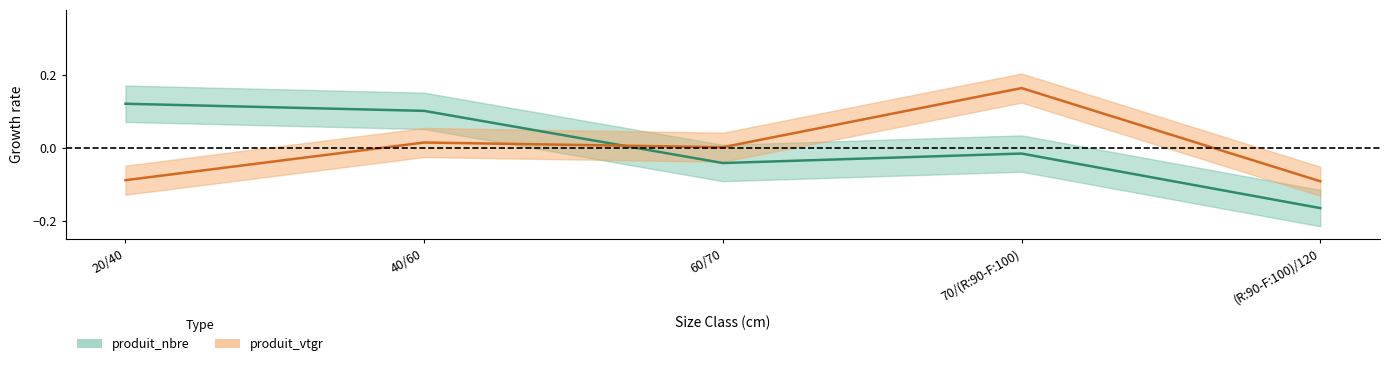

Reading right to left, extract all data points from this chart.

produit_nbre: (R:90-F:100)/120=-0.2	70/(R:90-F:100)=-0.0	60/70=-0.0	40/60=0.1	20/40=0.1
produit_vtgr: (R:90-F:100)/120=-0.1	70/(R:90-F:100)=0.2	60/70=0.0	40/60=0.0	20/40=-0.1